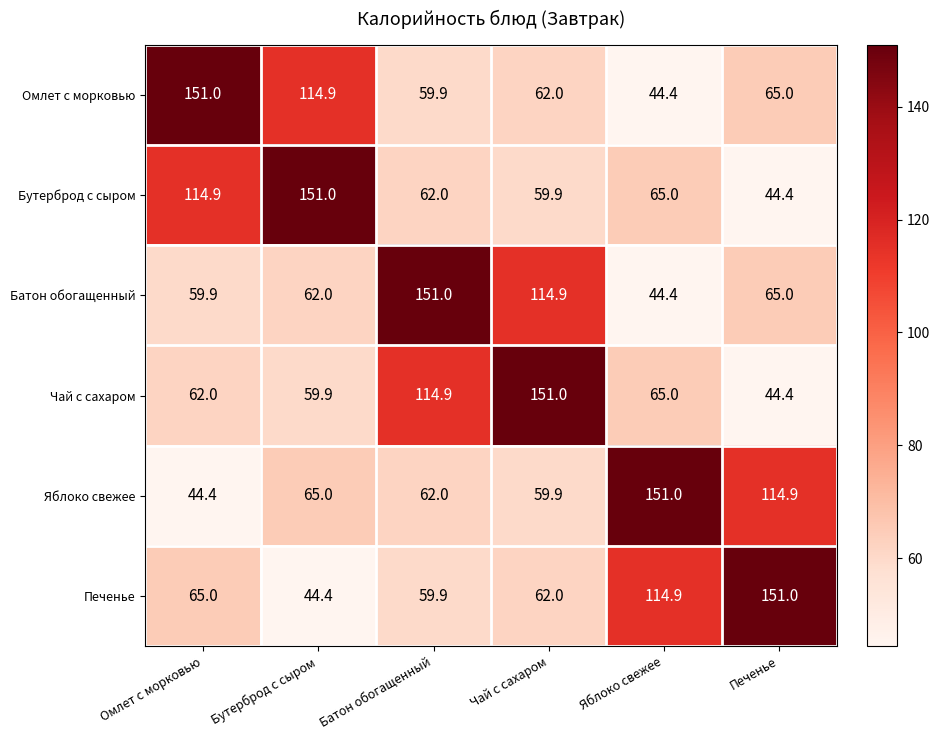

Is the value of Батон обогащенный at Яблоко свежее greater than the value of Печенье at Омлет с морковью?

No